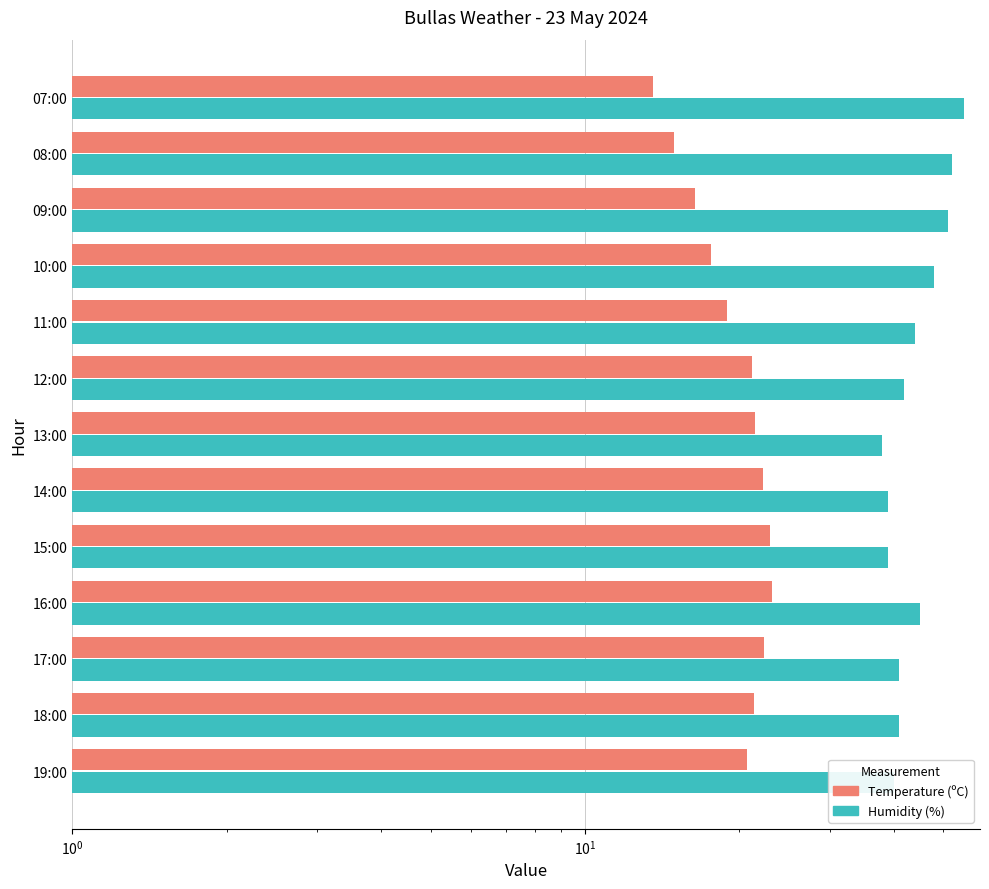

Count the number of categories in the chart.

13